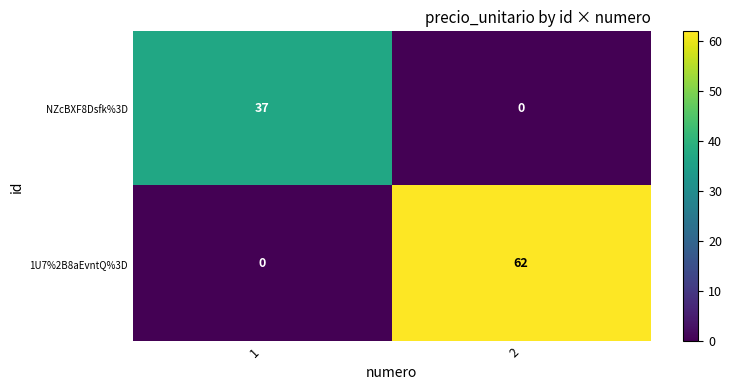

What is the spread (max minus min) of values at 2?

62